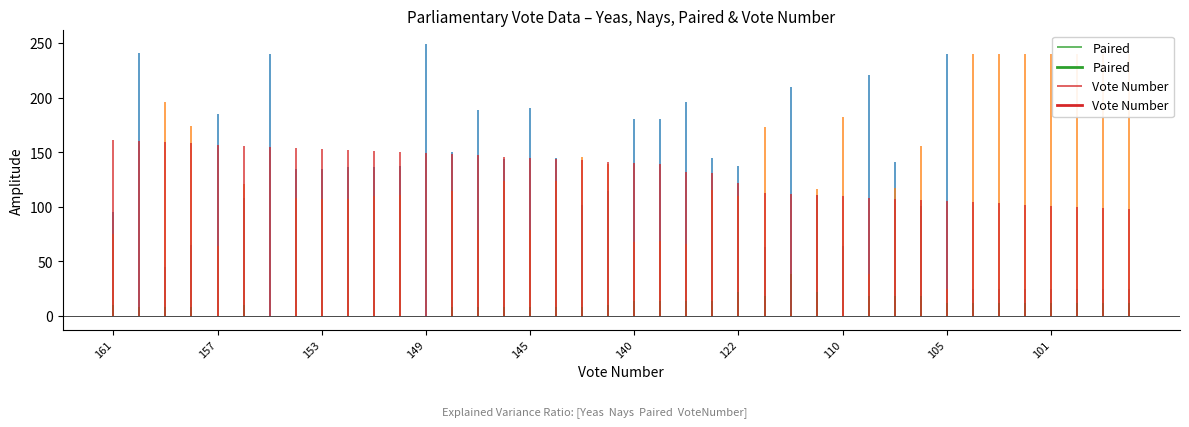

Reading left to right, extract all data points from this chart.

Yeas: 161=95	160=241	159=45	158=65	157=185	156=108	155=240	154=135	153=135	152=136	151=136	150=137	149=249	148=150	147=189	146=144	145=190	144=145	143=102	141=114	140=180	139=180	132=196	131=145	122=137	113=63	112=210	111=111	110=64	108=221	107=141	106=101	105=240	104=25	103=25	102=25	101=25	100=25	99=25	98=25
Nays: 161=75	160=0	159=196	158=174	157=64	156=121	155=0	154=108	153=107	152=107	151=110	150=111	149=0	148=114	147=79	146=124	145=79	144=124	143=146	141=139	140=68	139=69	132=66	131=115	122=110	113=173	112=2	111=116	110=182	108=38	107=117	106=156	105=25	104=240	103=240	102=240	101=240	100=240	99=240	98=240
Paired: 161=10	160=8	159=8	158=8	157=0	156=10	155=0	154=0	153=0	152=0	151=0	150=0	149=0	148=8	147=8	146=8	145=8	144=8	143=8	141=10	140=14	139=14	132=14	131=14	122=22	113=18	112=38	111=22	110=0	108=18	107=18	106=18	105=12	104=12	103=12	102=12	101=12	100=12	99=12	98=12
Vote Number: 161=161	160=160	159=159	158=158	157=157	156=156	155=155	154=154	153=153	152=152	151=151	150=150	149=149	148=148	147=147	146=146	145=145	144=144	143=143	141=141	140=140	139=139	132=132	131=131	122=122	113=113	112=112	111=111	110=110	108=108	107=107	106=106	105=105	104=104	103=103	102=102	101=101	100=100	99=99	98=98